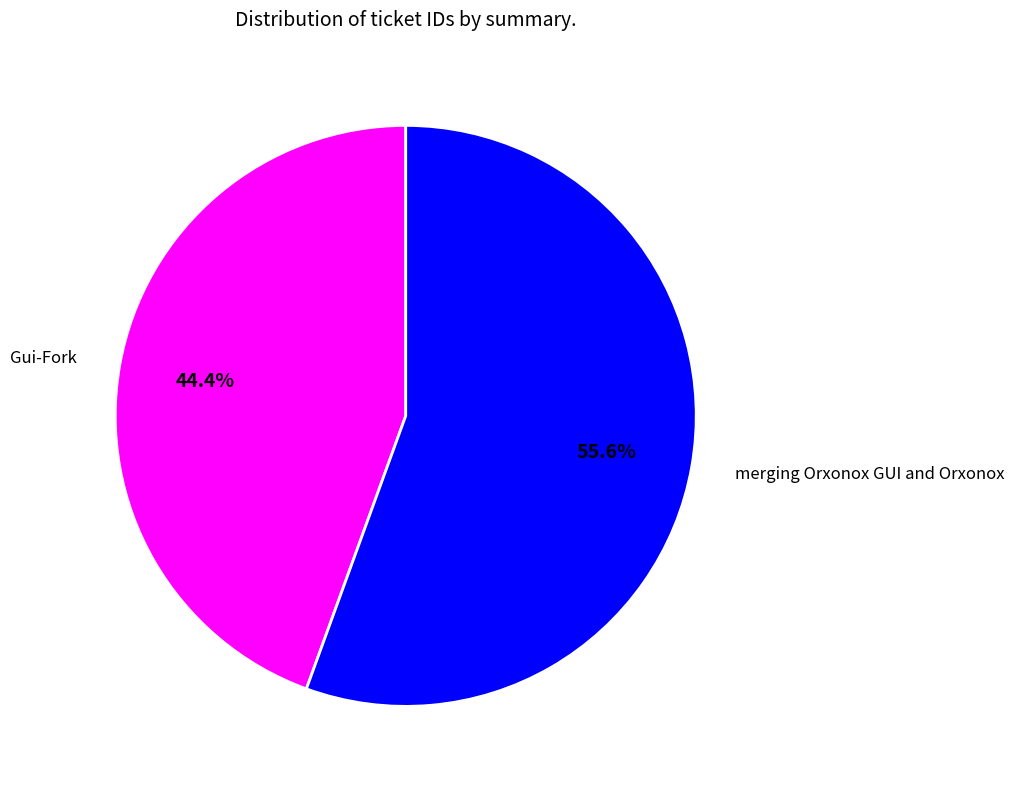

To the nearest percent, what percentage of the pie is merging Orxonox GUI and Orxonox?

56%